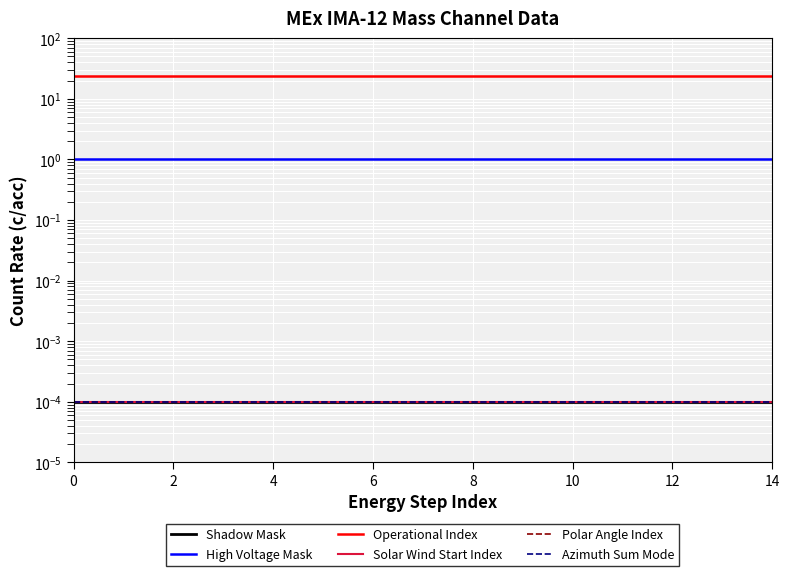

Is this an area chart (filled region under the line)?

No